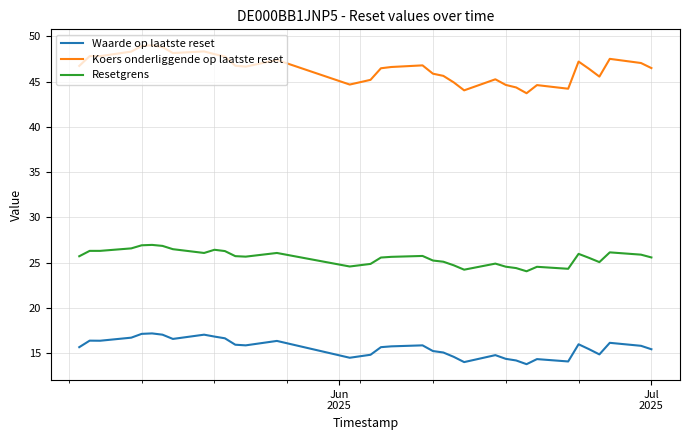

Which series has the largest total across all categories?

Koers onderliggende op laatste reset